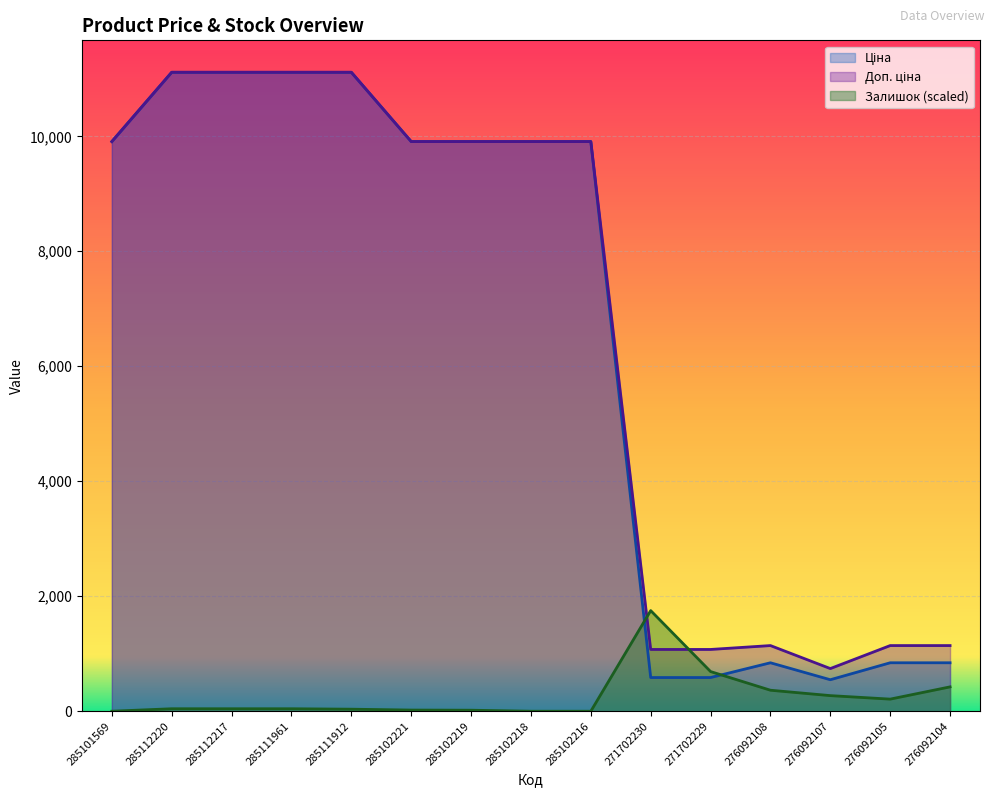

List the series in order of their peak value, lowest first.

Залишок, Ціна, Доп. ціна